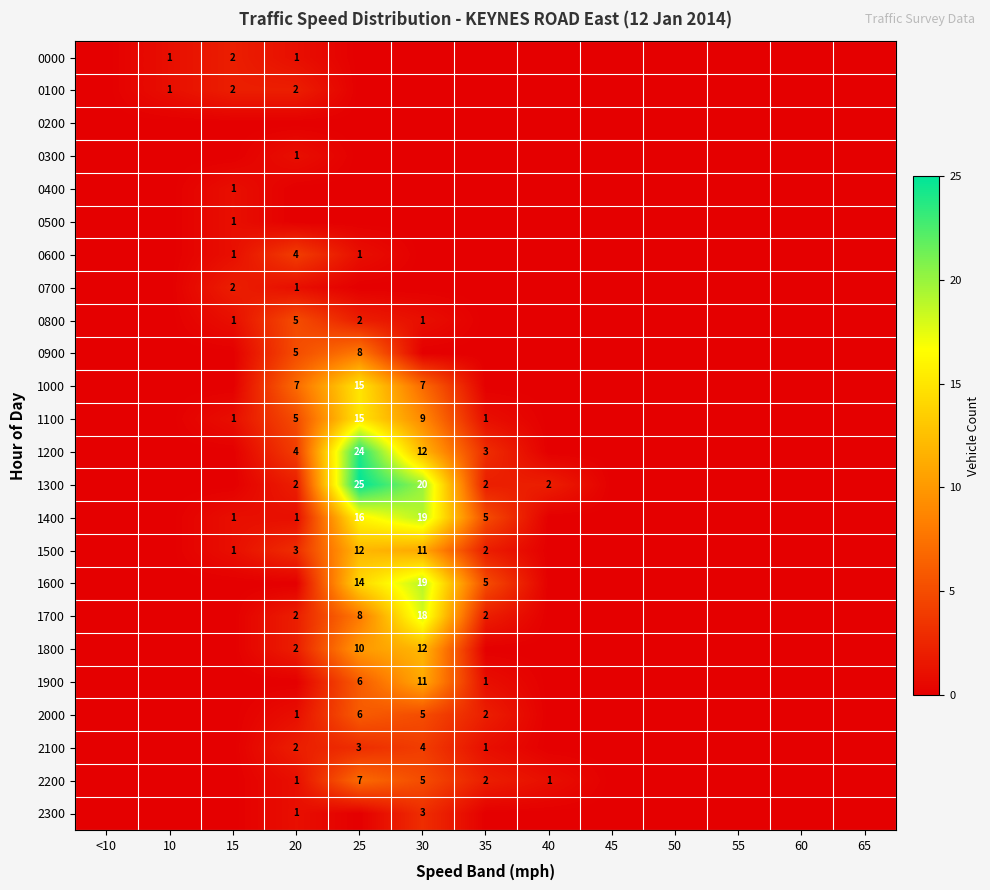

True or false: 2000 has a value of 1 at 20.

True